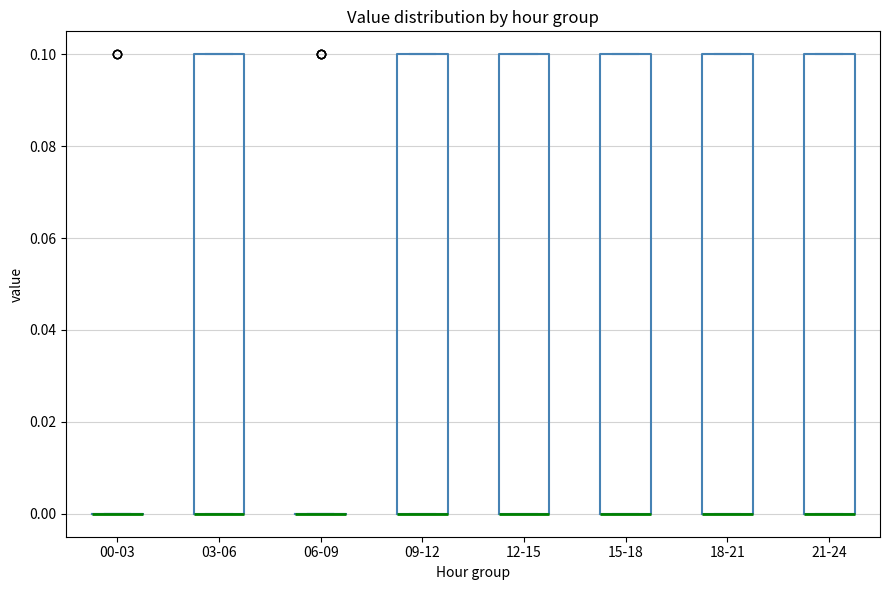

Reading left to right, read every box against the y-axis: the position of its median line, the range the box covers, and the ends of its whiskers. The values are not printed on the chart, so give them approximately, as read against the axis.

00-03: box collapsed to a line at 0.0, whiskers 0.0 to 0.0
03-06: median 0.0 (drawn on the box's lower edge), box 0.0 to 0.1, whiskers 0.0 to 0.1
06-09: box collapsed to a line at 0.0, whiskers 0.0 to 0.0
09-12: median 0.0 (drawn on the box's lower edge), box 0.0 to 0.1, whiskers 0.0 to 0.1
12-15: median 0.0 (drawn on the box's lower edge), box 0.0 to 0.1, whiskers 0.0 to 0.1
15-18: median 0.0 (drawn on the box's lower edge), box 0.0 to 0.1, whiskers 0.0 to 0.1
18-21: median 0.0 (drawn on the box's lower edge), box 0.0 to 0.1, whiskers 0.0 to 0.1
21-24: median 0.0 (drawn on the box's lower edge), box 0.0 to 0.1, whiskers 0.0 to 0.1